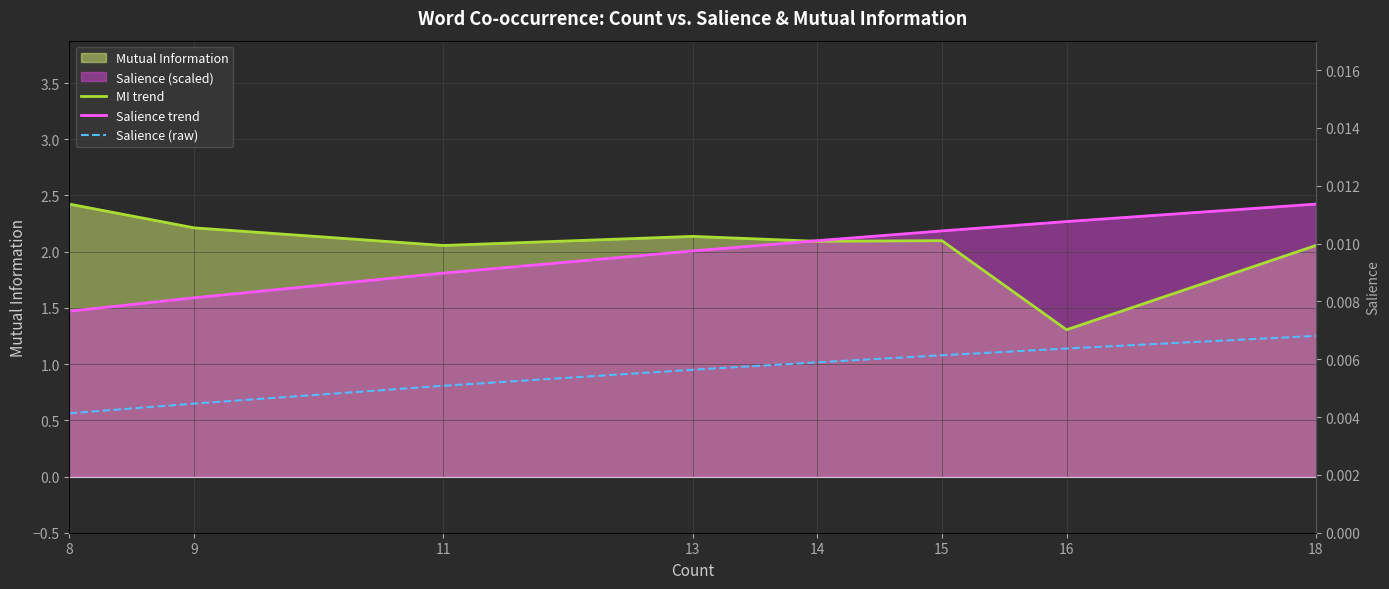

What is the difference between the Salience trend values at 14 and 18?

0.3